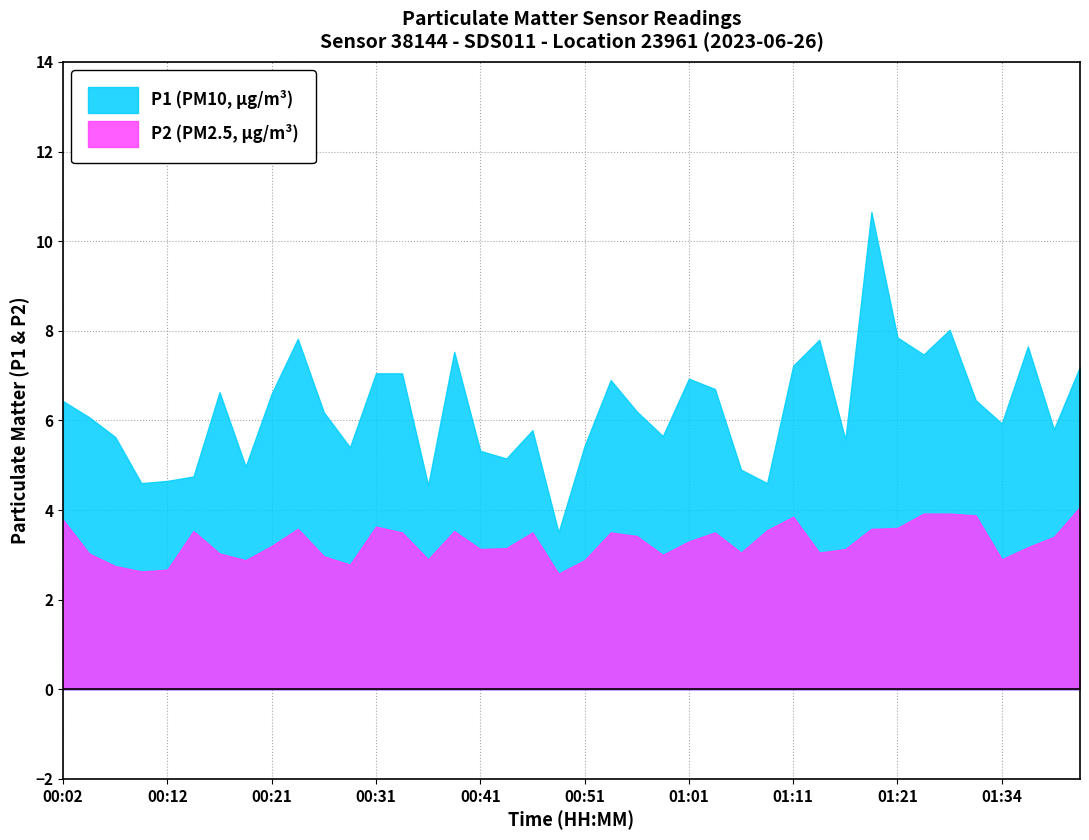

Where is the first local minimum for P2?

00:09